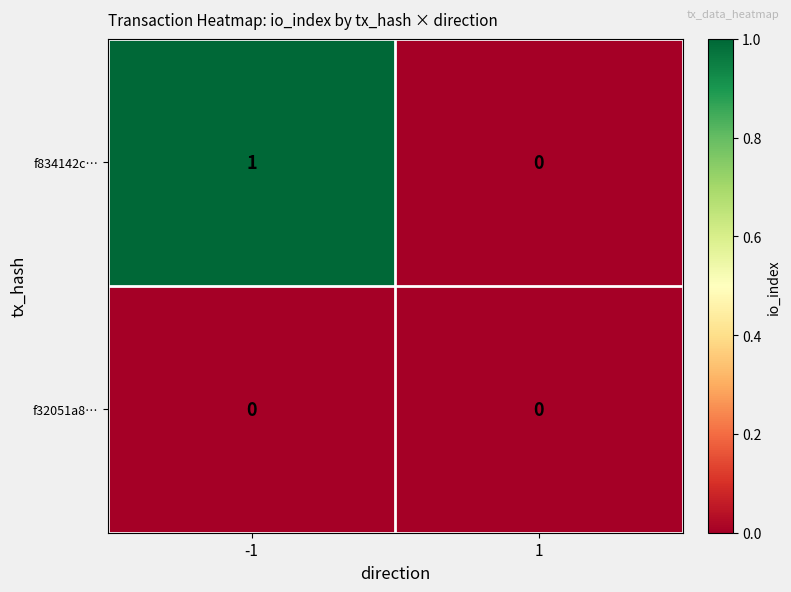

Which label corresponds to the largest value in the chart?

-1